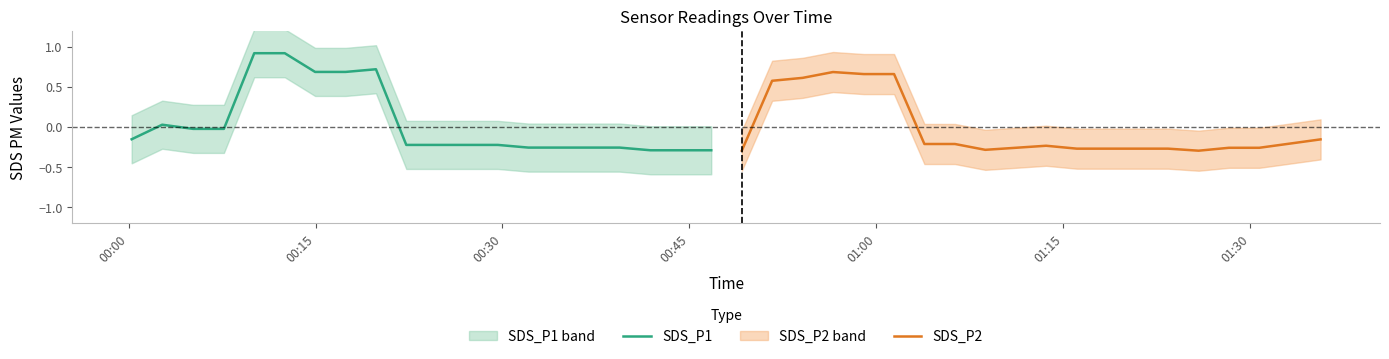

What is the sum of all SDS_P1 values?

0.9